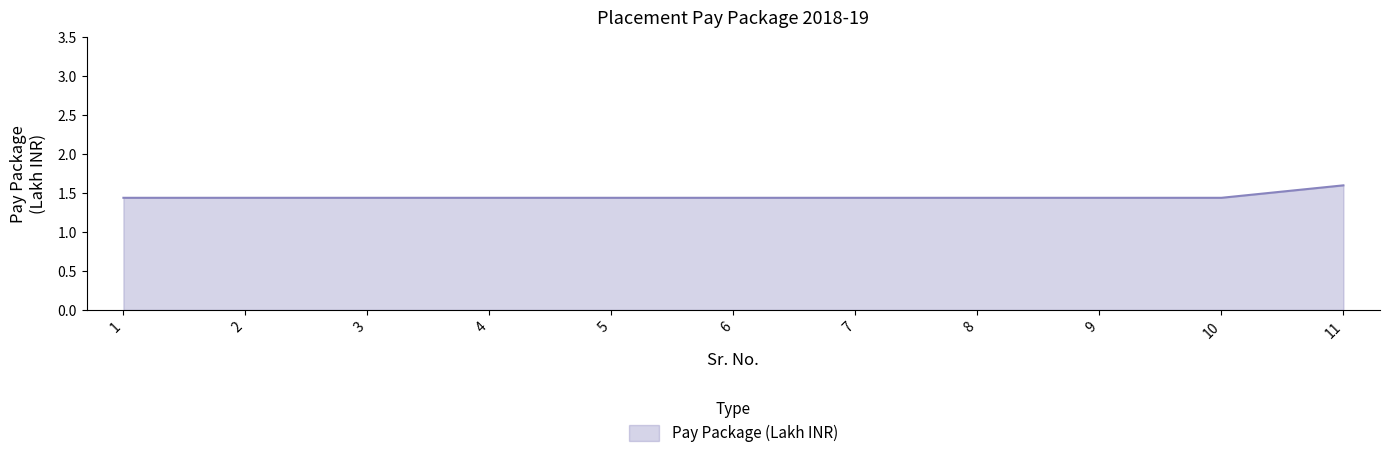

What is the ratio of the value at 10 to the value at 7?

1.0